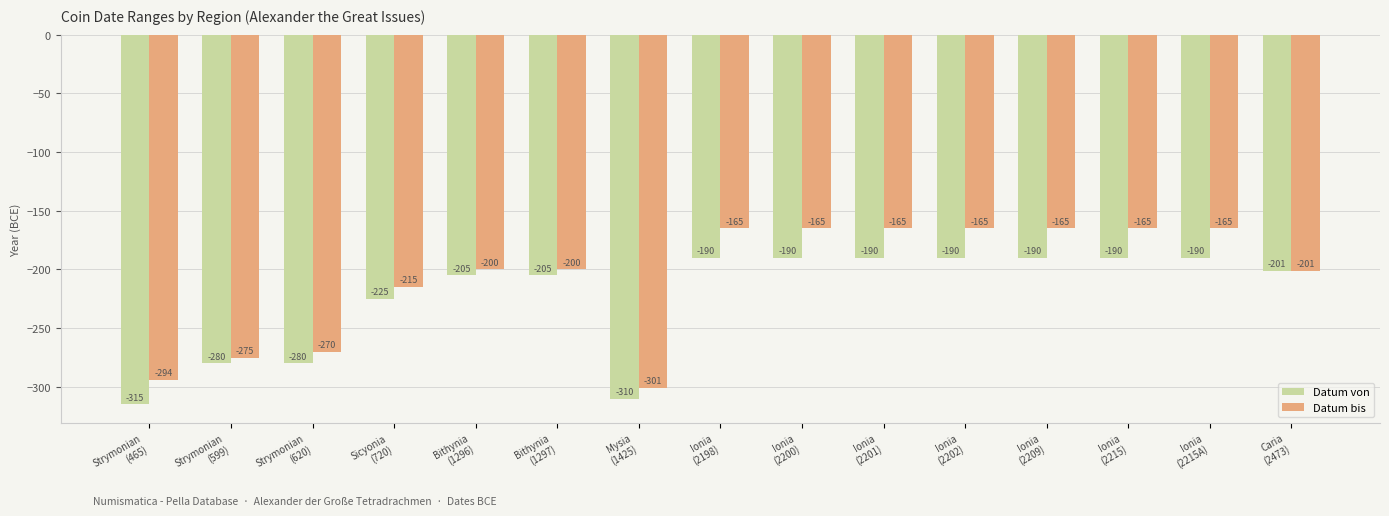

How many groups of bars are there?

15